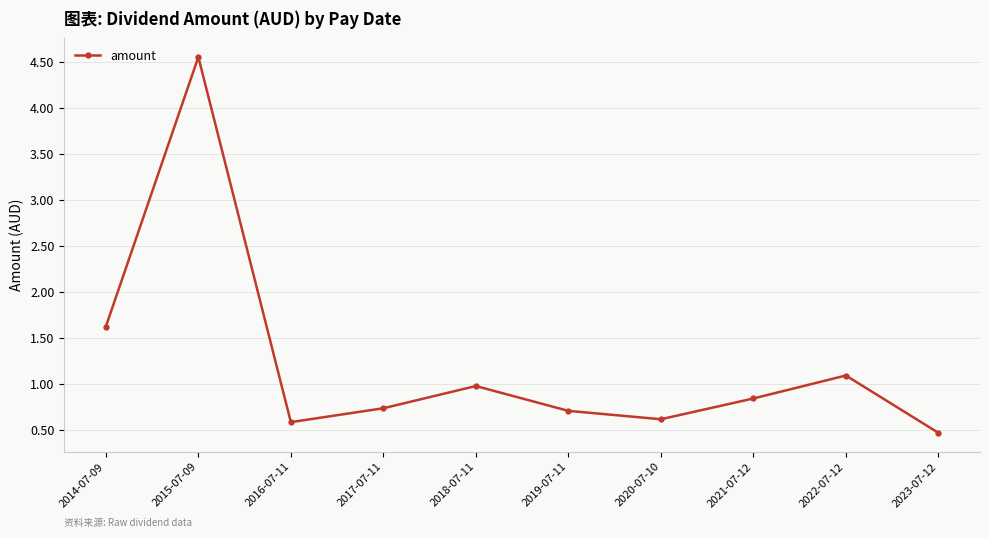

Is it true that the value at 2019-07-11 is 0.7?

True